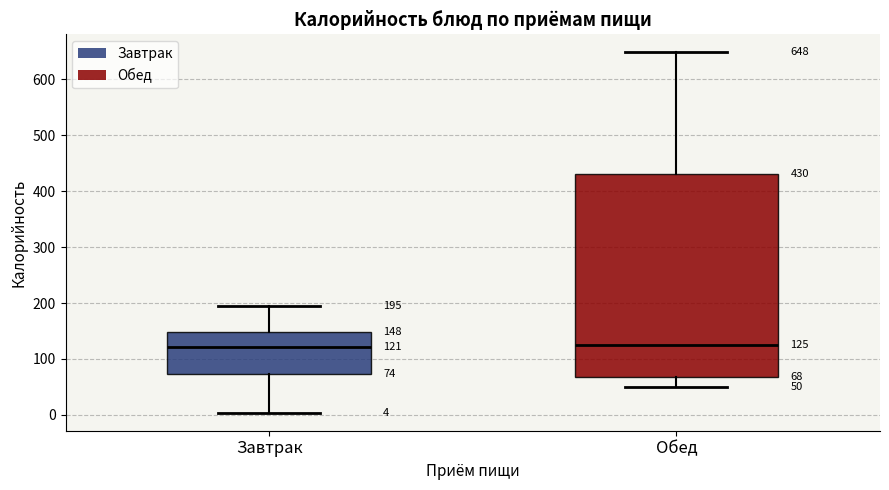

Which box is the tallest, from its lower edge to its upper edge?

Обед